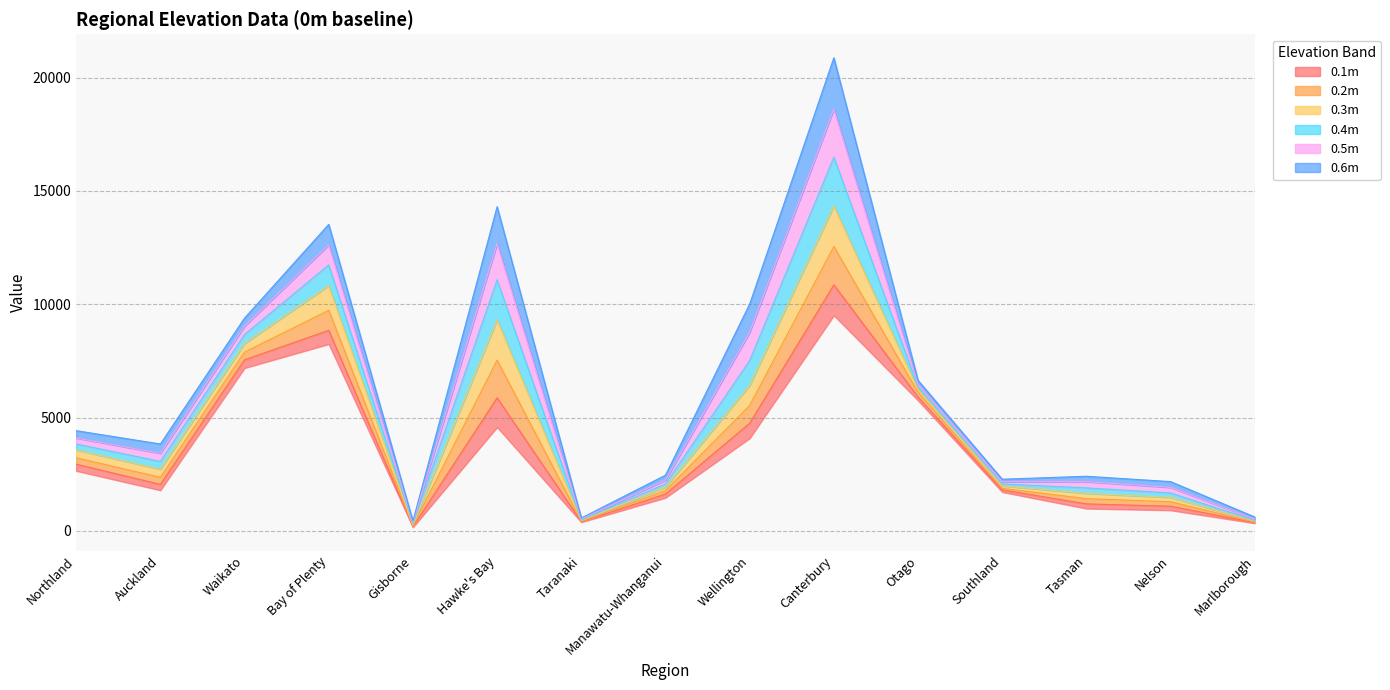

What is the difference between the second highest and minimum values in the 0.6m series?

13873